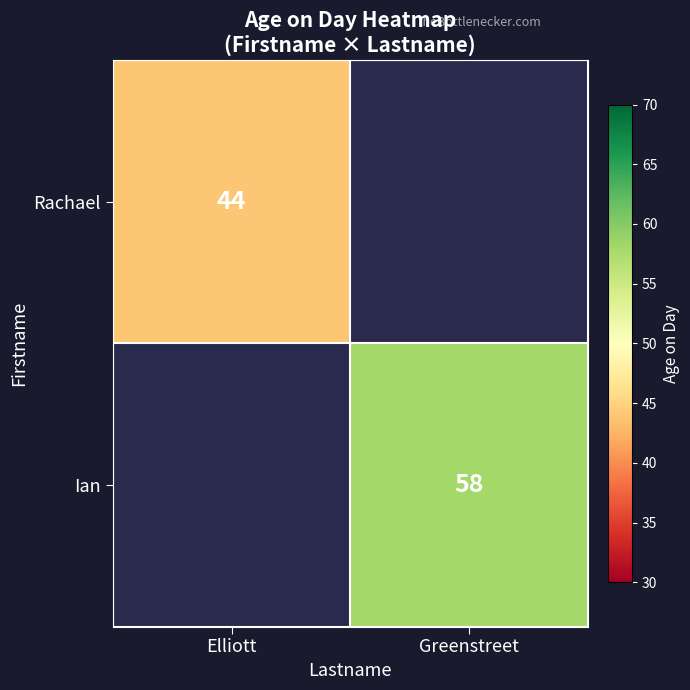

Which label corresponds to the largest value in the chart?

Greenstreet